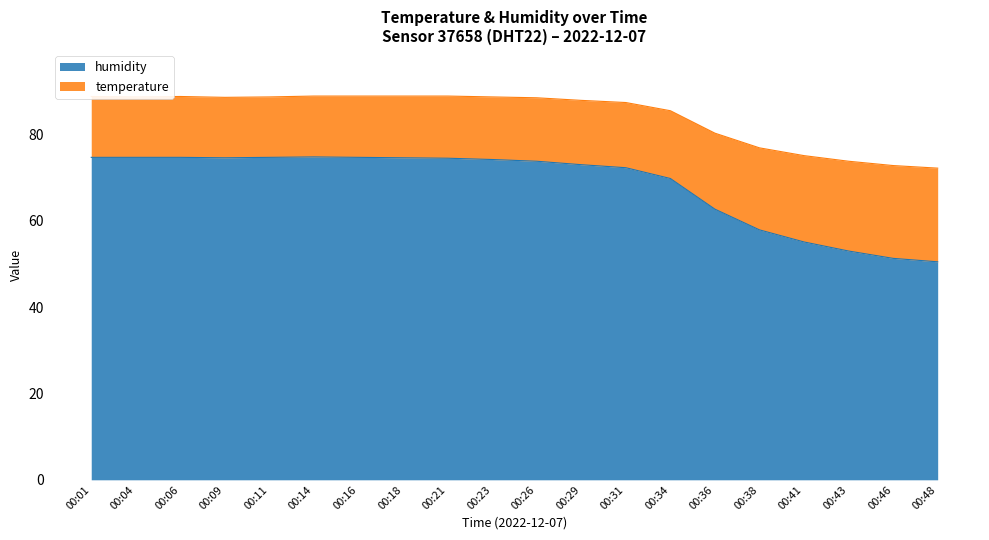

What is the smallest value displayed?

13.7